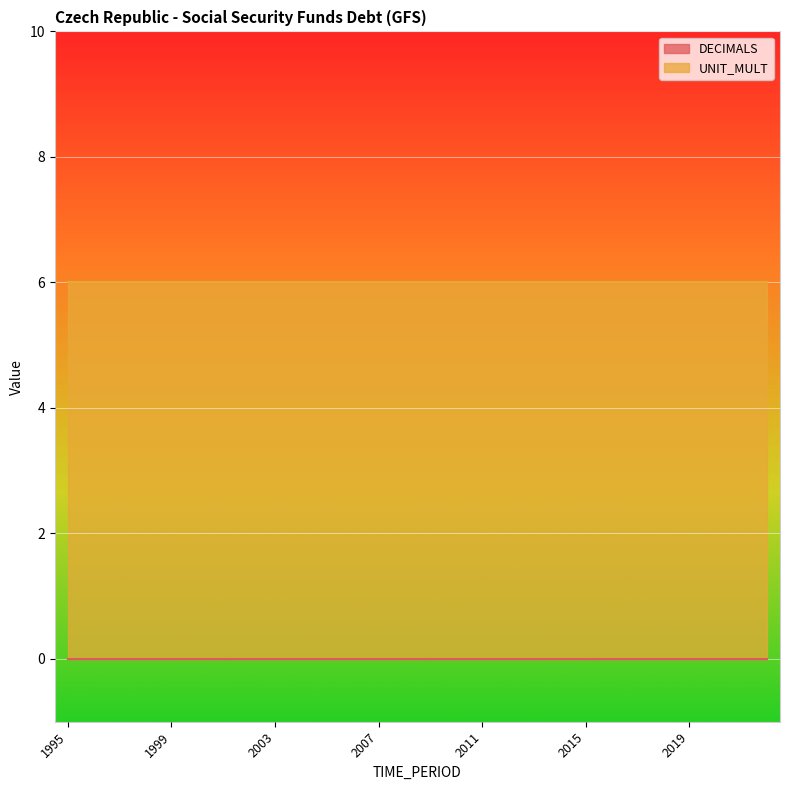

Count the number of categories in the chart.

28